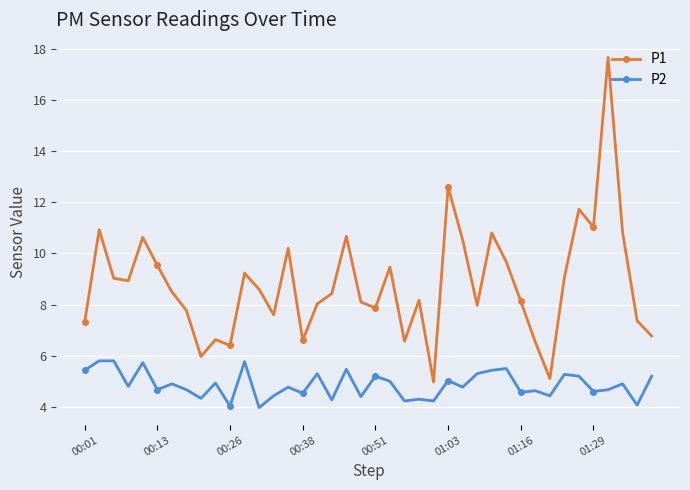

Which series has the widest spread of values?

P1